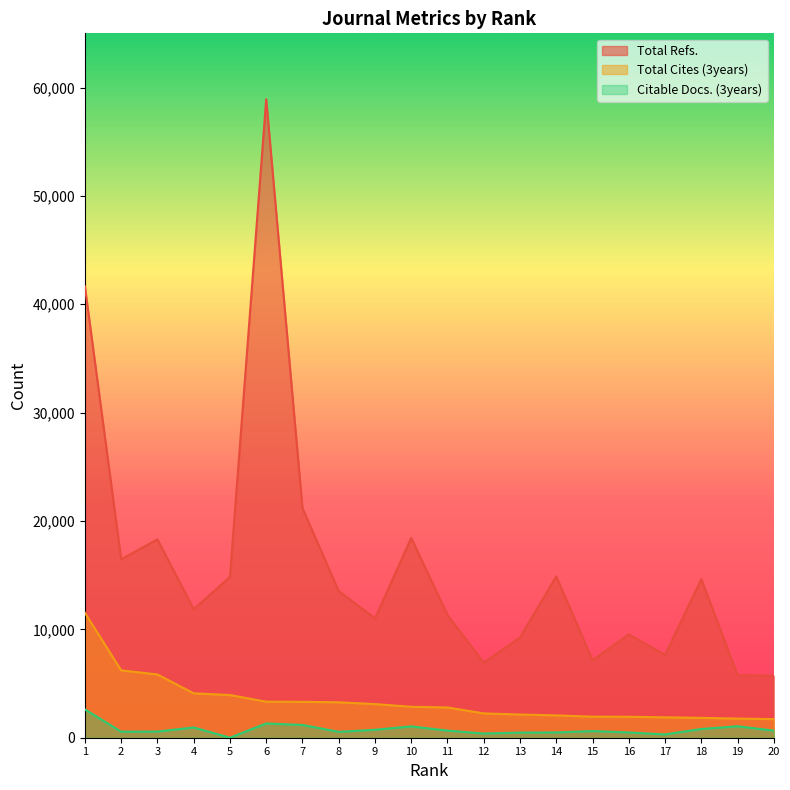

How many lines are shown in the chart?

3